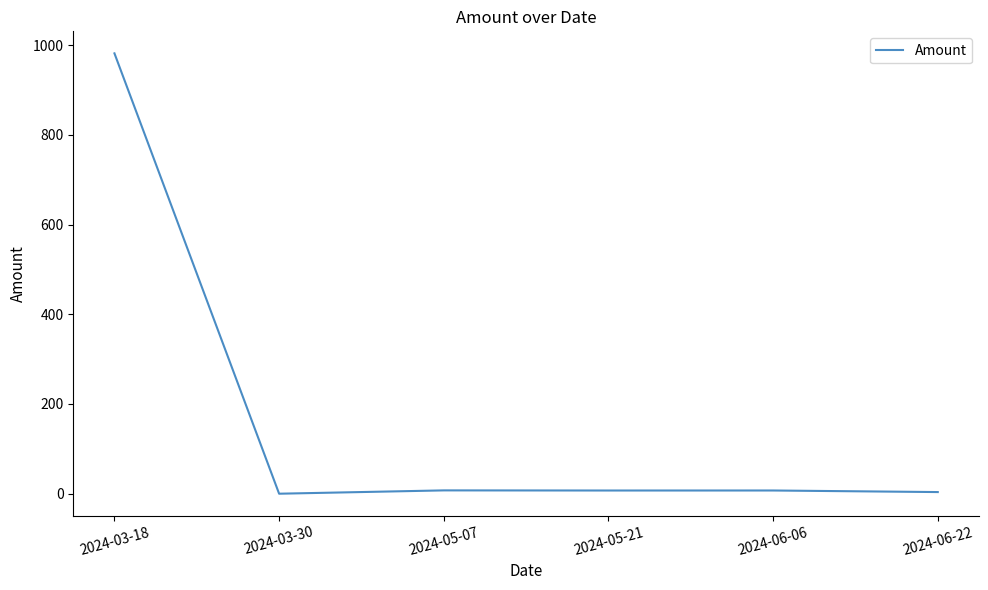

What is the maximum value shown in the chart?

981.6